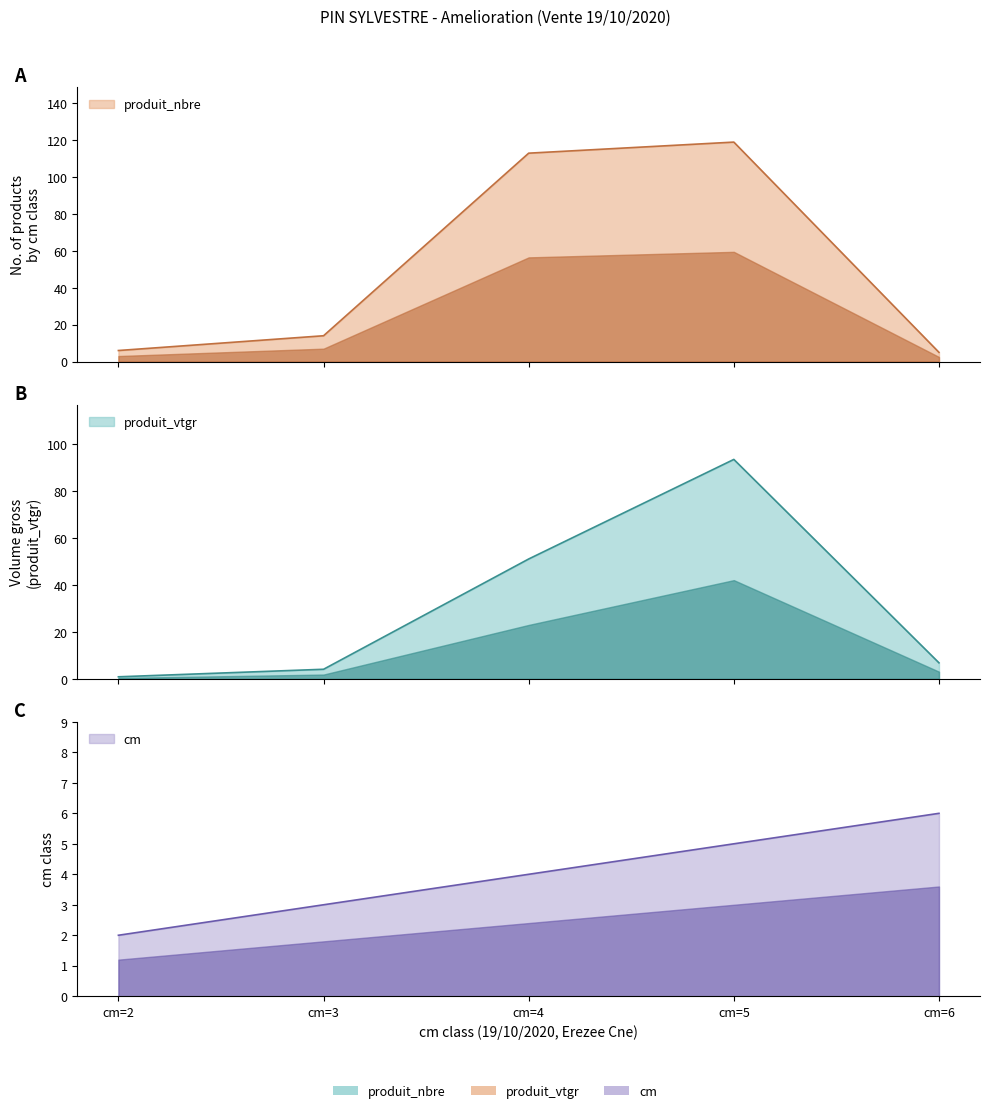

The produit_nbre series shows 37.2 at cm=4. True or false?

False